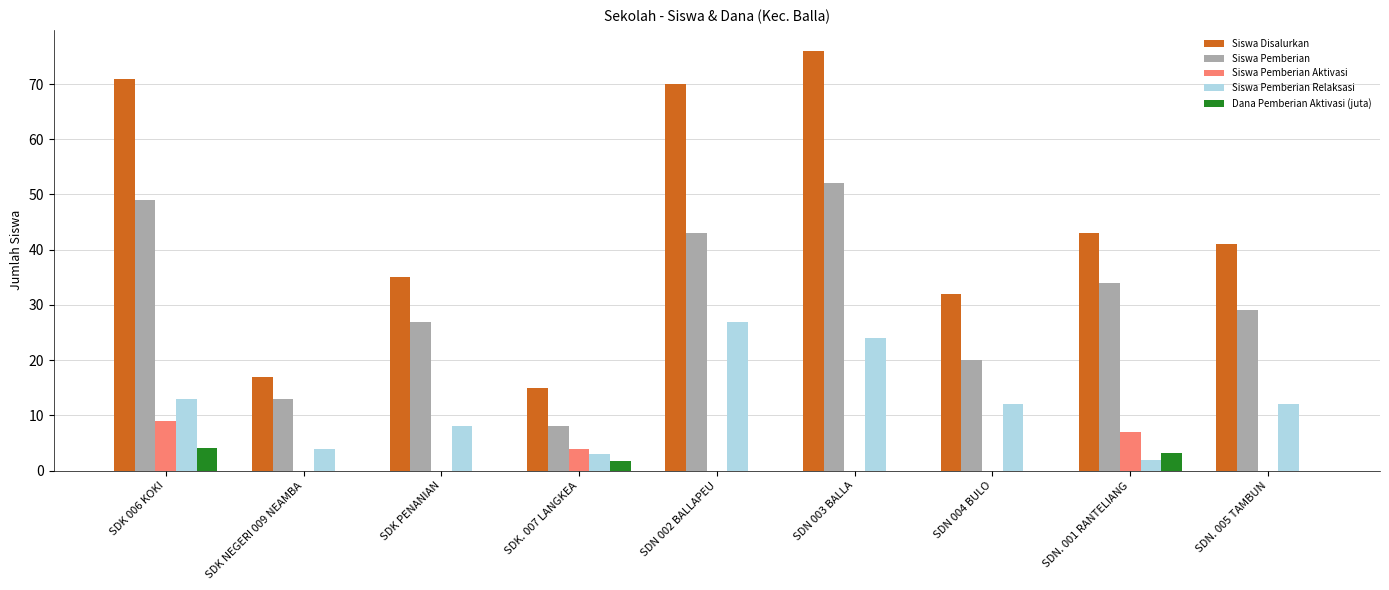

Where is Siswa Pemberian nearest to the value 30?

SDN. 005 TAMBUN